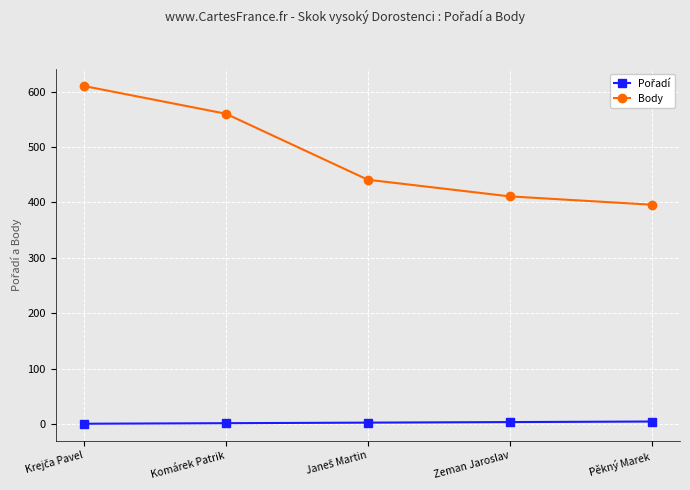

What is the spread (max minus min) of values at Zeman Jaroslav?

407